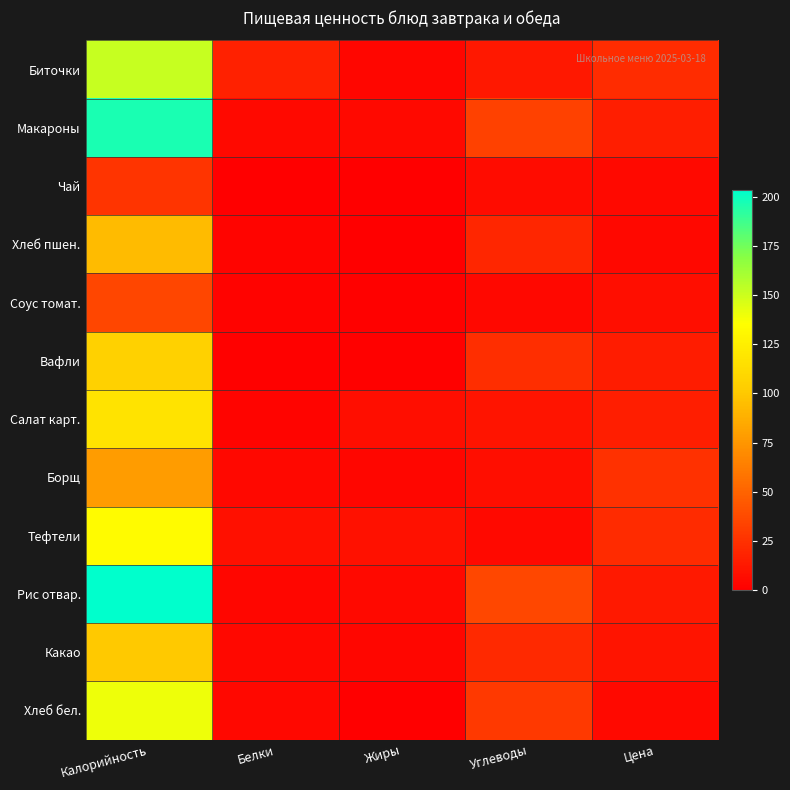

Which series has the largest range (max minus min)?

Рис отвар.